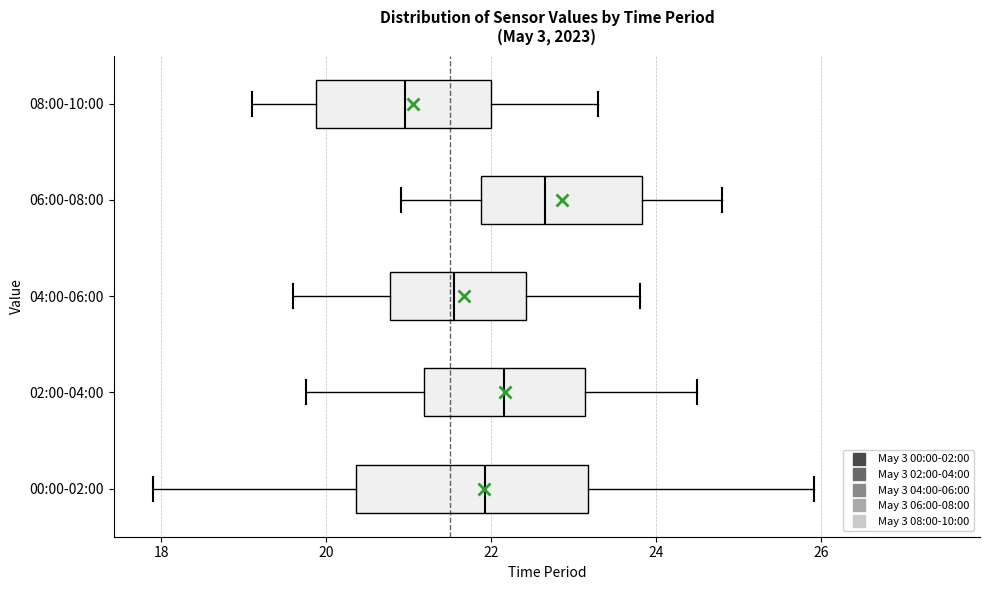

Where does the left whisker of the box for 08:00-10:00 end on the x-axis? The values are not printed on the chart, so give them approximately, as read against the axis.

19.2